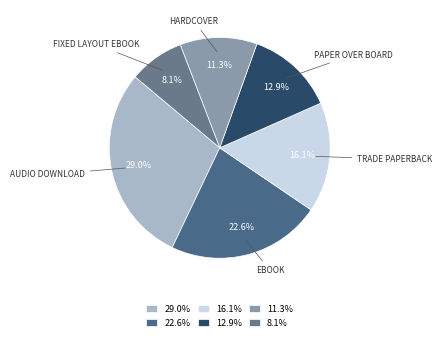

How many slices are in this pie chart?

6